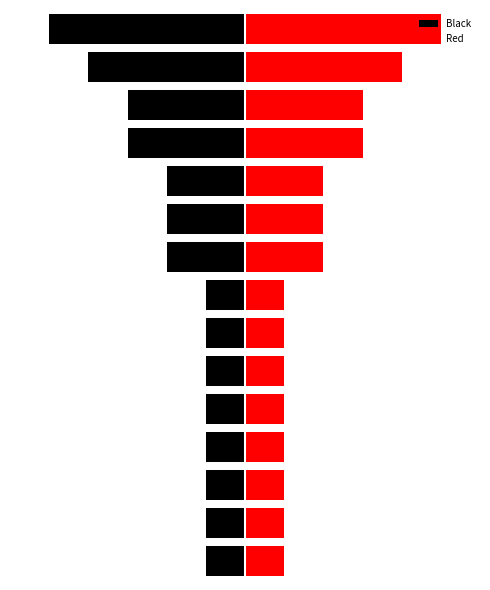

Reading left to right, what are all the values shown in this chart?

Black: -1	-1	-1	-1	-1	-1	-1	-1	-2	-2	-2	-3	-3	-4	-5
Red: 1	1	1	1	1	1	1	1	2	2	2	3	3	4	5